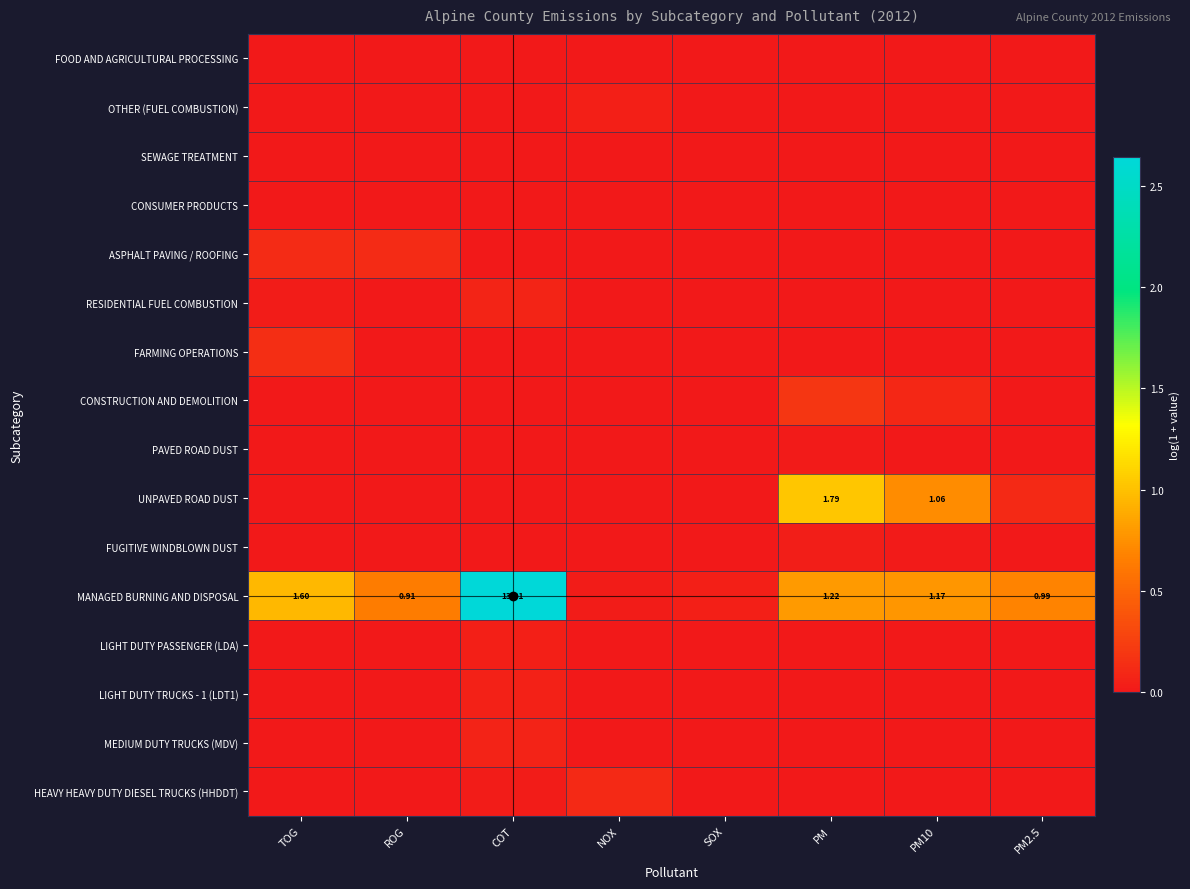

Is it true that CONSTRUCTION AND DEMOLITION equals 0.3 at PM?

False